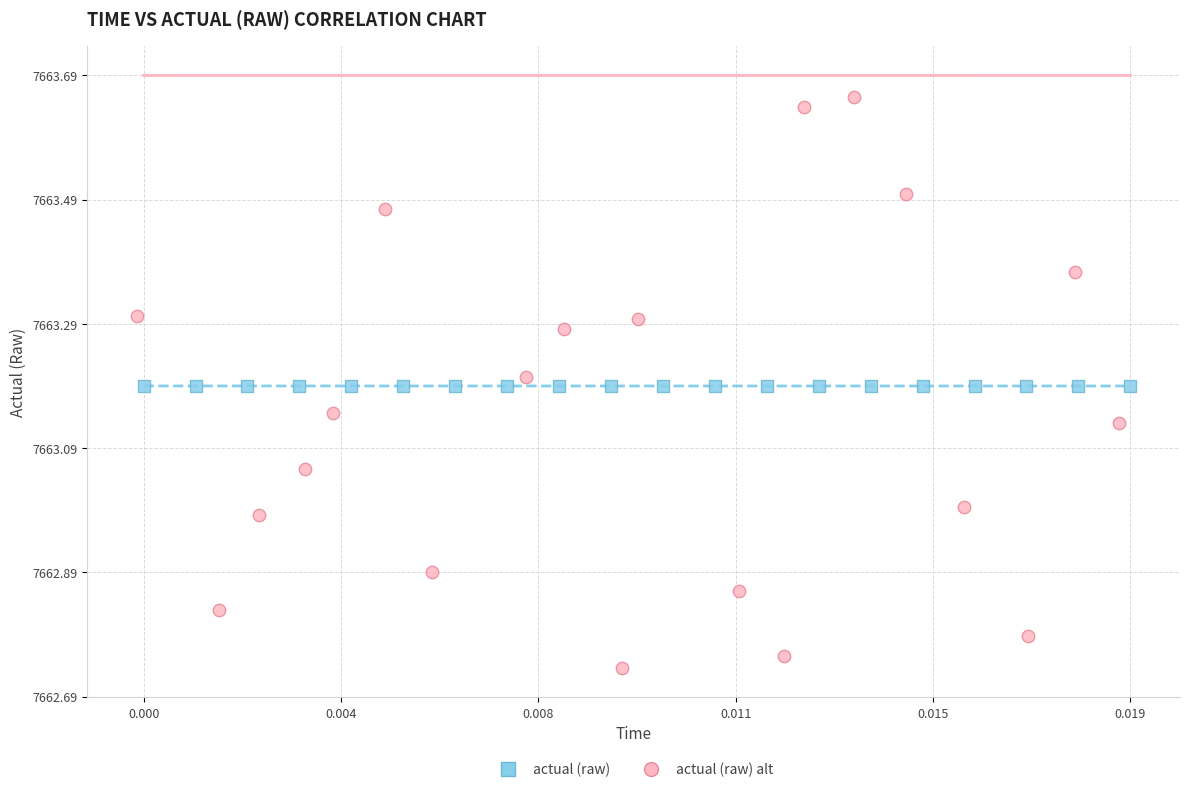

Which series reaches the maximum Y coordinate?

actual (raw) alt